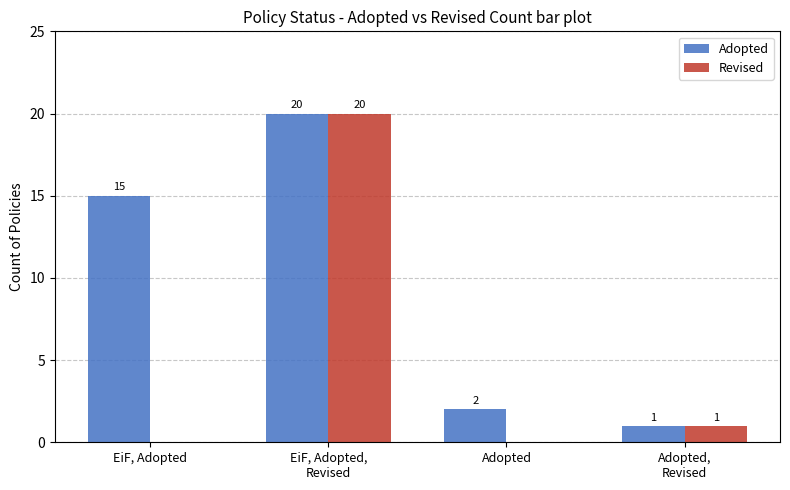

The Adopted series shows 20 at EiF, Adopted,
Revised. True or false?

True